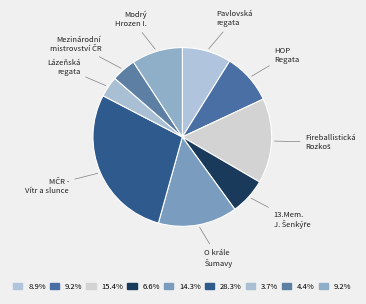

Is HOP Regata the majority of the pie?

No